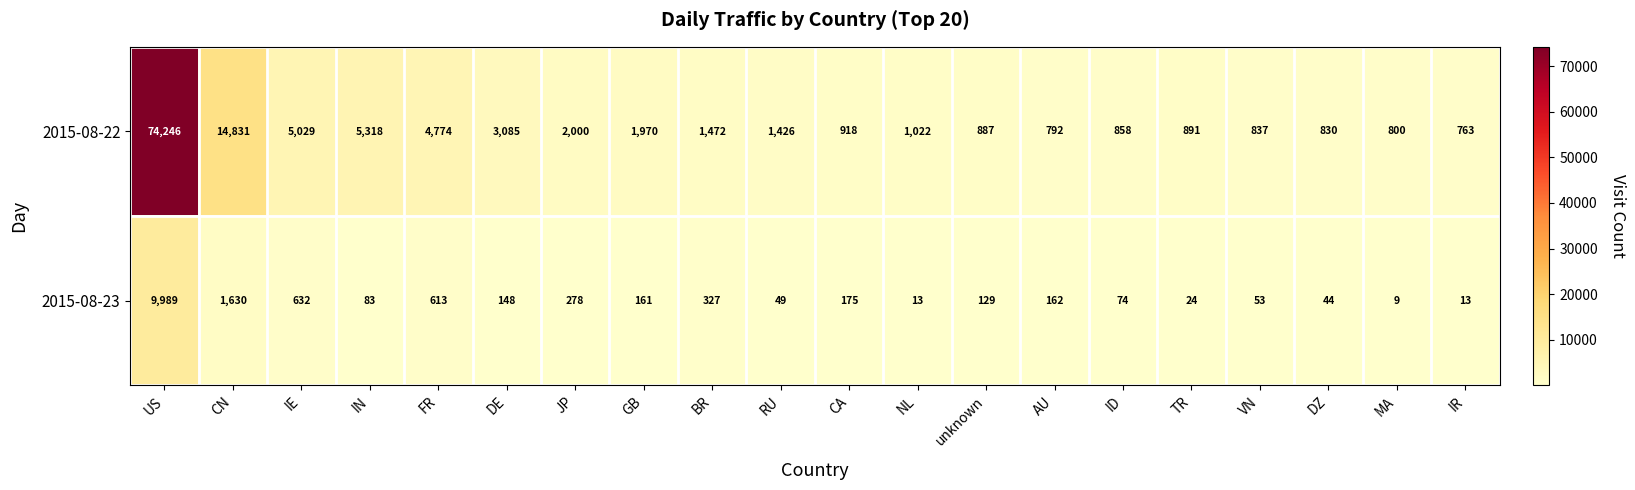

At which category does the chart reach its peak across all series?

US